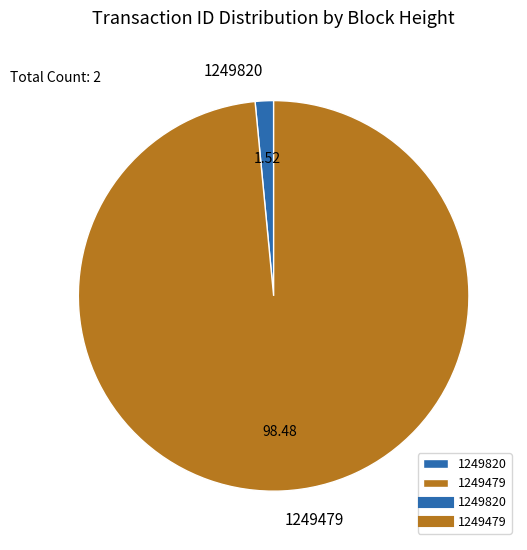

What is the smallest slice in the pie chart?

1249820